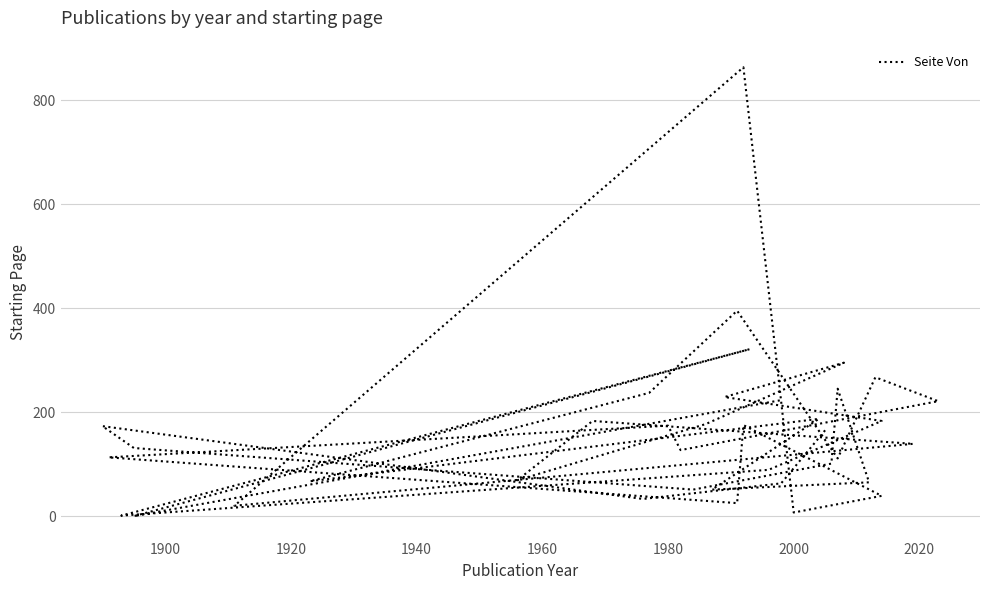

Reading left to right, transcribe all the data shown in this chart.

165	63	33	173	131	51	101	245	65	51	187	67	237	395	111	267	221	127	174	113	25	175	39	7	863	20	139	183	69	177	295	229	183	89	1	321	0	223